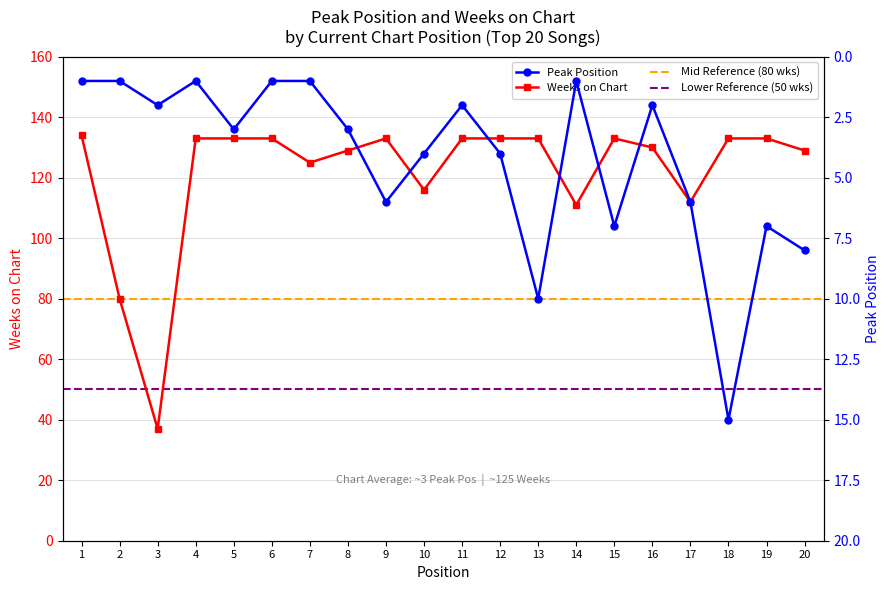

What is the average value of the Peak Position series?

4